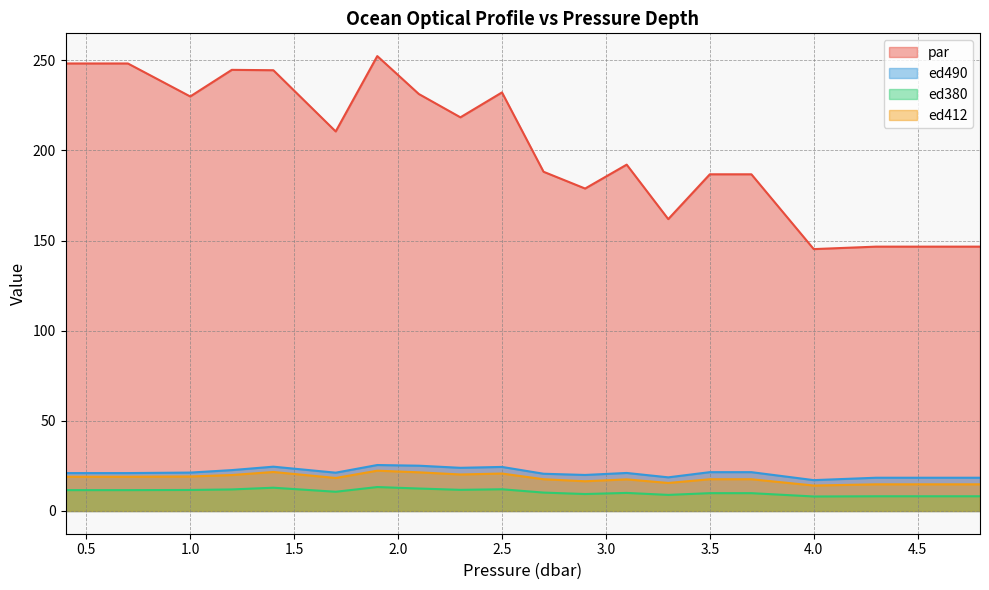

What is the sum of the ed380 values at 3.5 and 1.0?

21.5